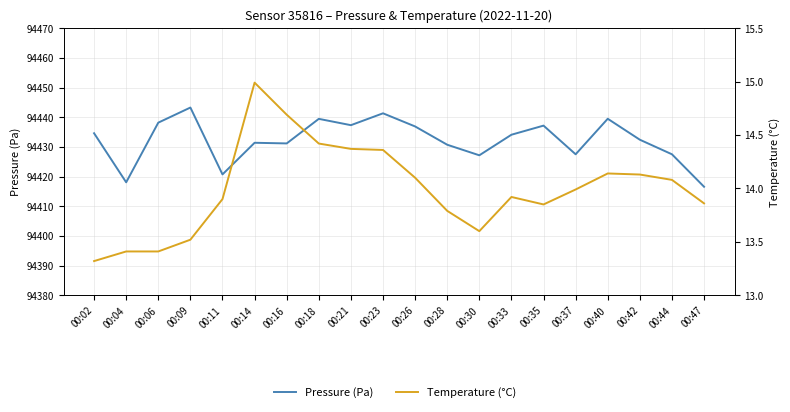

Reading right to left, transcribe all the data shown in this chart.

Pressure (Pa): 94416.6	94427.5	94432.4	94439.5	94427.5	94437.2	94434.1	94427.2	94430.7	94436.9	94441.3	94437.3	94439.4	94431.2	94431.4	94420.7	94443.2	94438.2	94418.1	94434.6
Temperature (°C): 13.9	14.1	14.1	14.1	14.0	13.8	13.9	13.6	13.8	14.1	14.4	14.4	14.4	14.7	15.0	13.9	13.5	13.4	13.4	13.3